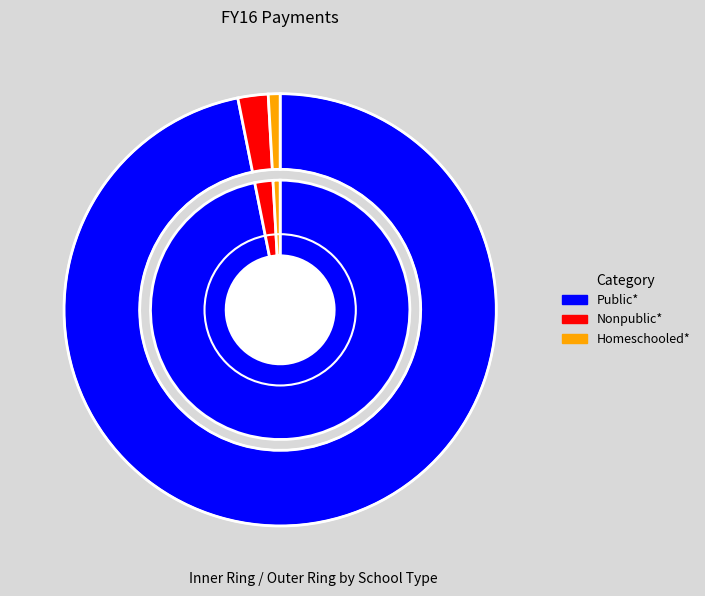

Which slice is the largest?

Public*